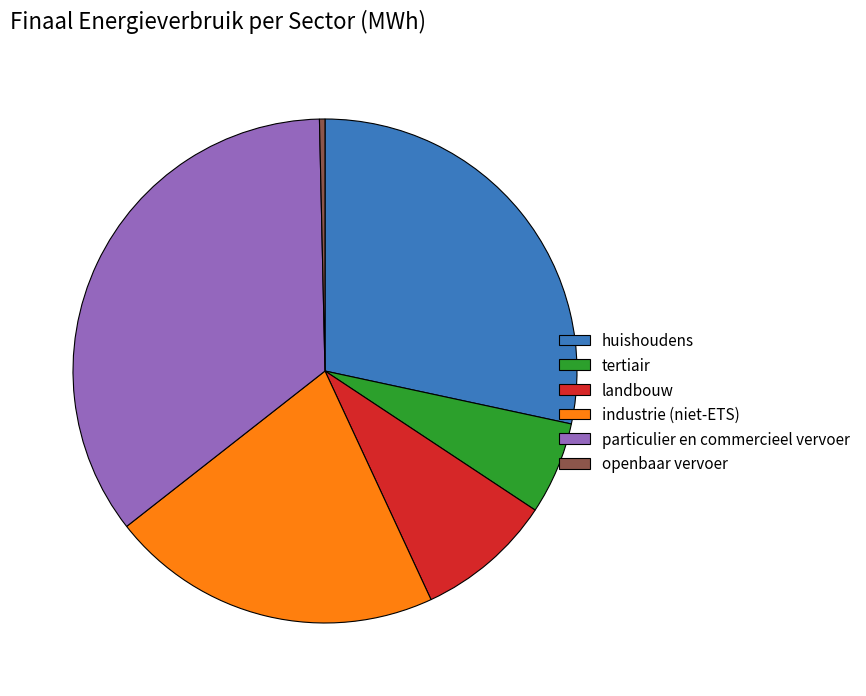

Combined, do industrie (niet-ETS) and huishoudens account for over 50%?

No